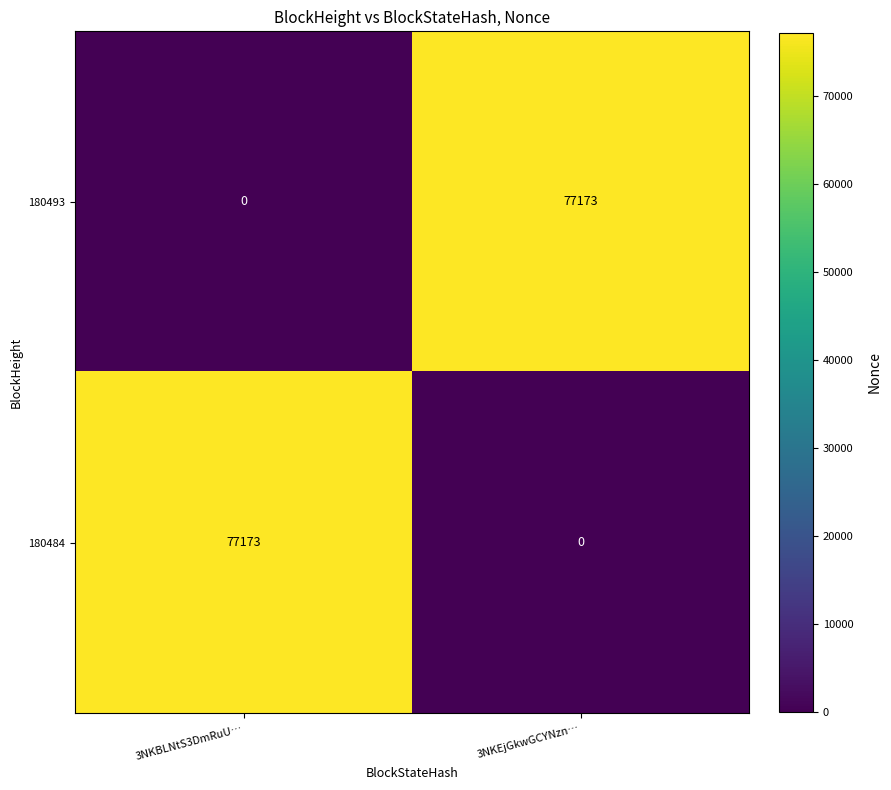

What is the spread (max minus min) of values at 3NKBLNtS3DmRuU…?

77173